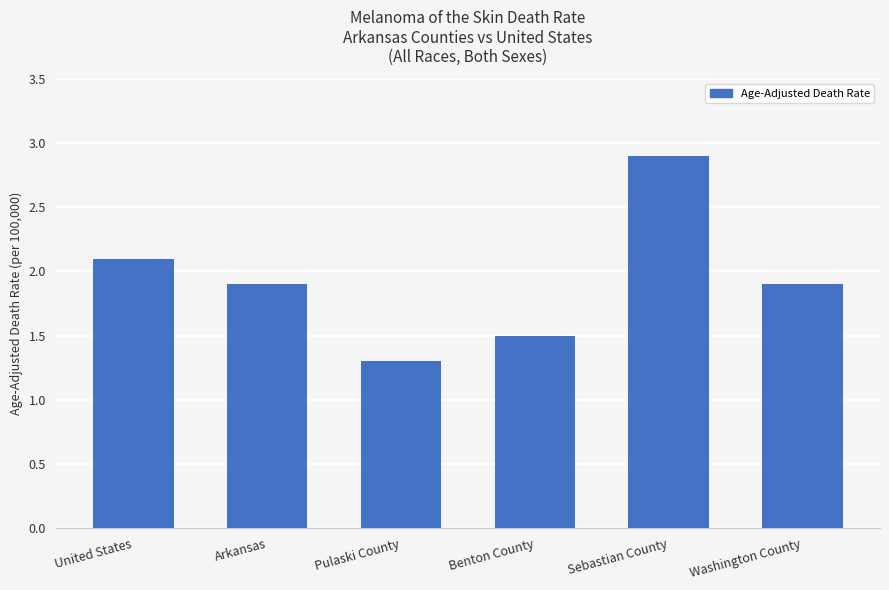

What is the sum of the values at Sebastian County and Benton County?

4.4